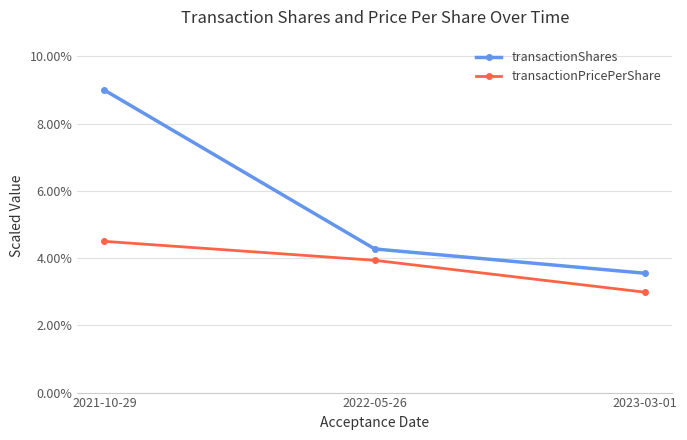

How many transactionShares values are between 3 and 9?

3